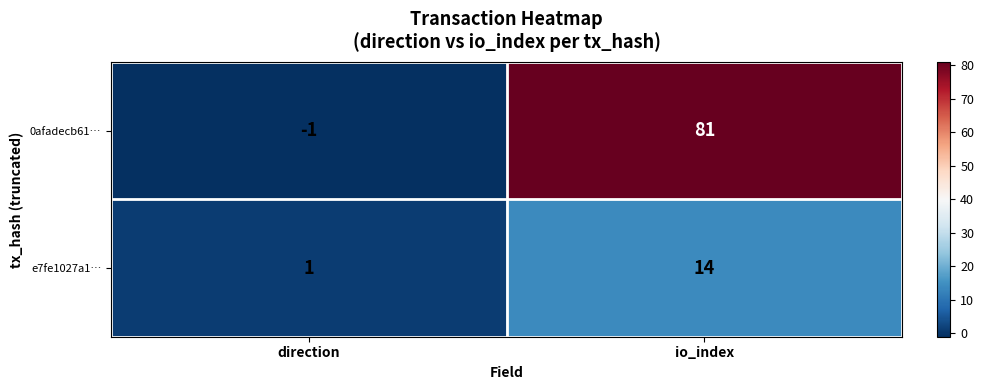

Reading left to right, transcribe all the data shown in this chart.

0afadecb61…: -1	81
e7fe1027a1…: 1	14